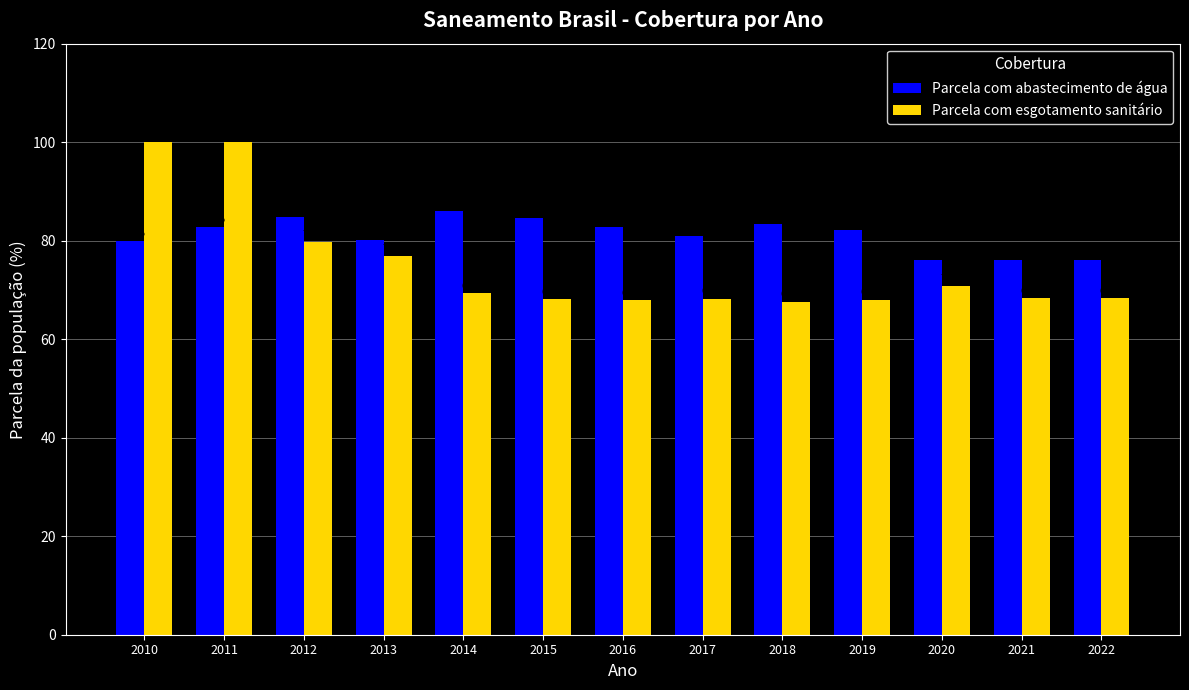

Which series has the widest spread of values?

Parcela com esgotamento sanitário